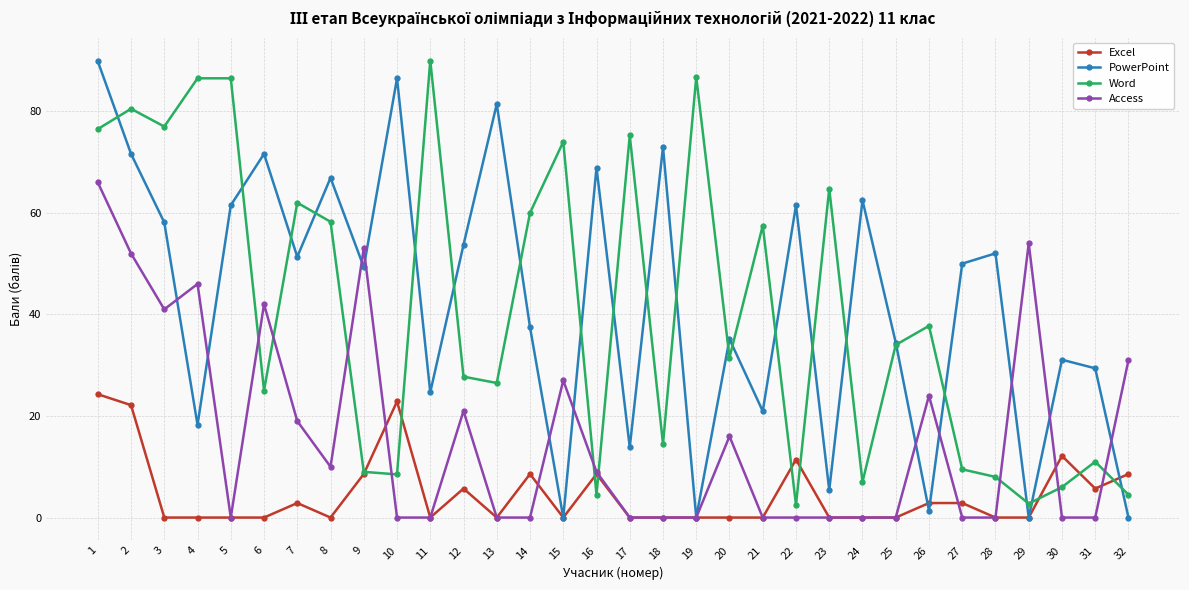

Where is Access nearest to the value 33?

32